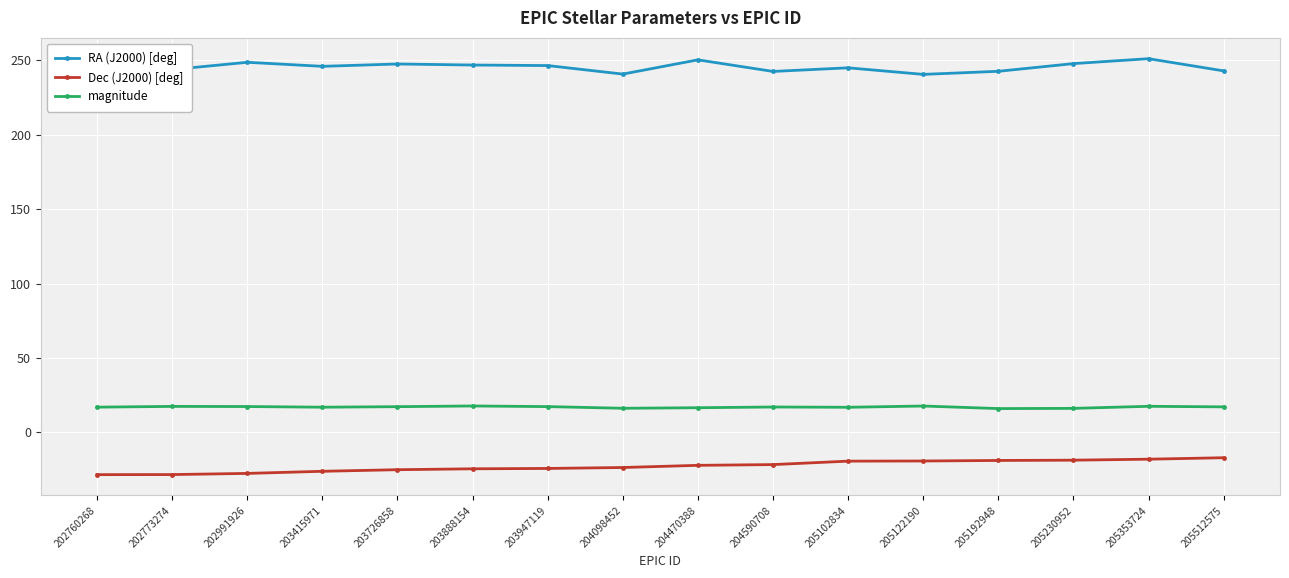

True or false: RA (J2000) [deg] and Dec (J2000) [deg] intersect in this chart.

False